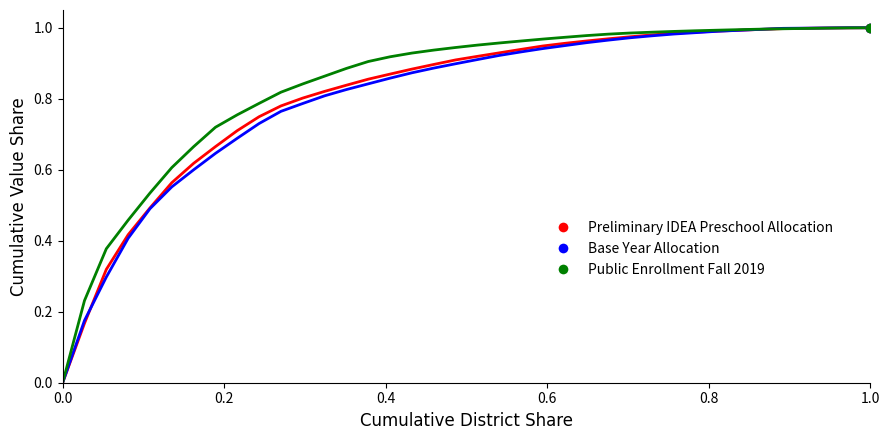

What is the label of the 38th point from the left?

1.0